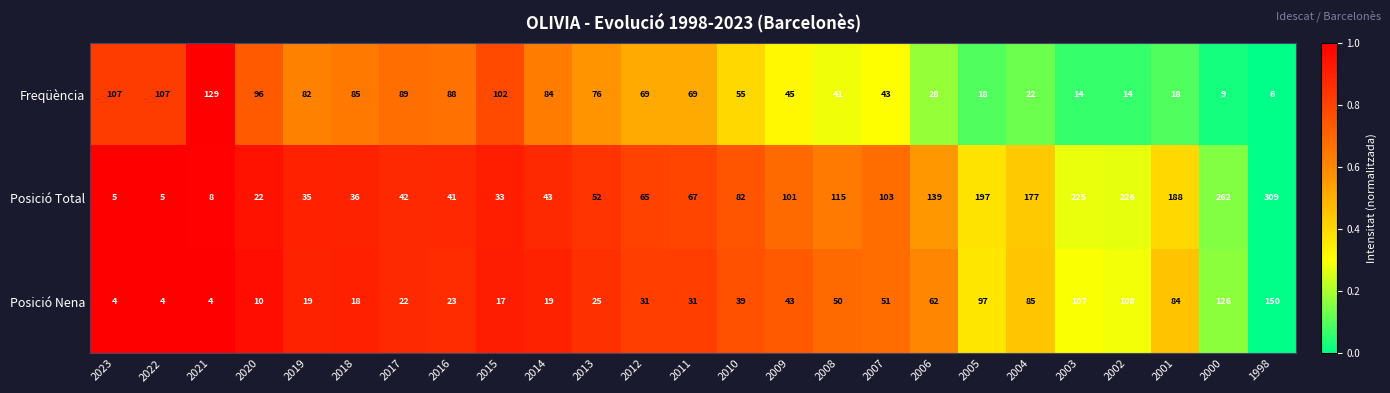

What is the difference between the highest and lowest values at 2014?

65